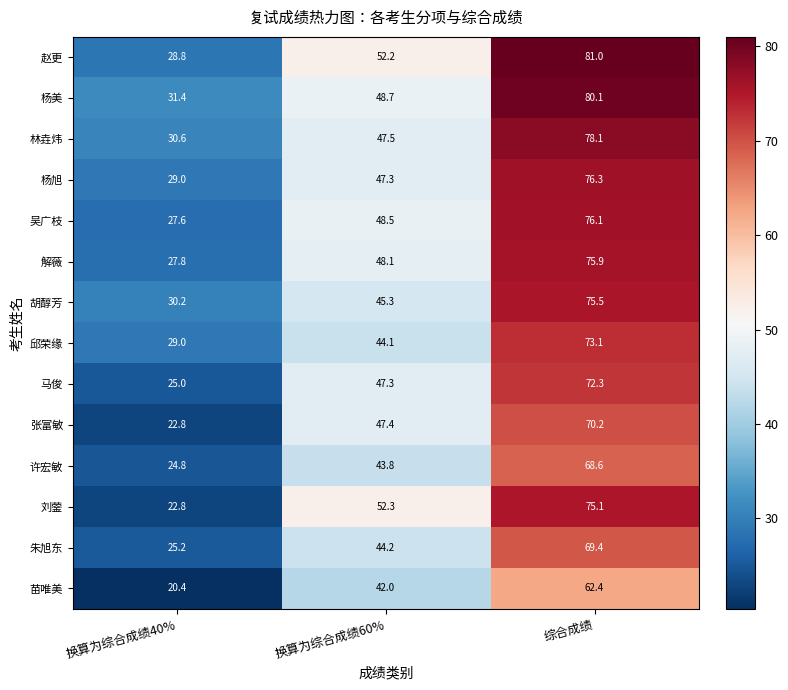

Which category has the highest value across all series?

综合成绩